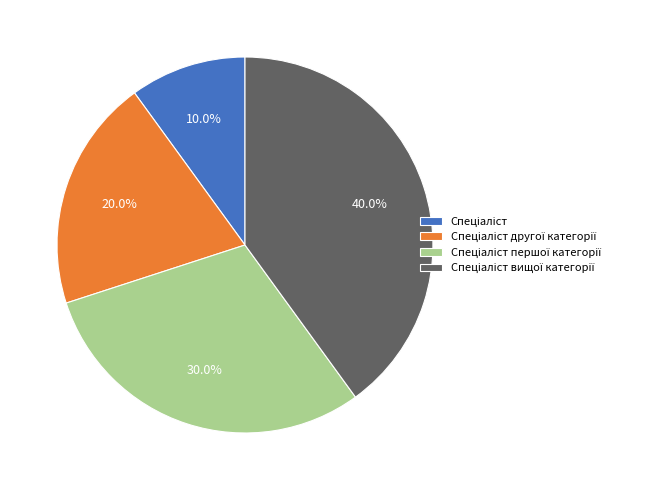

Is there any slice that represents more than half of the pie?

No